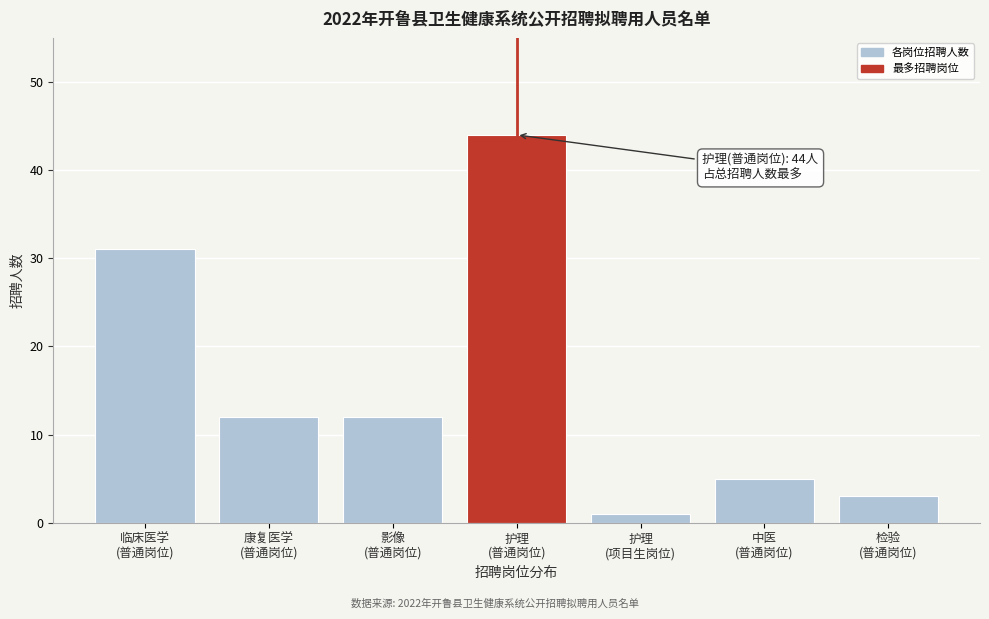

Reading left to right, extract all data points from this chart.

31	12	12	44	1	5	3